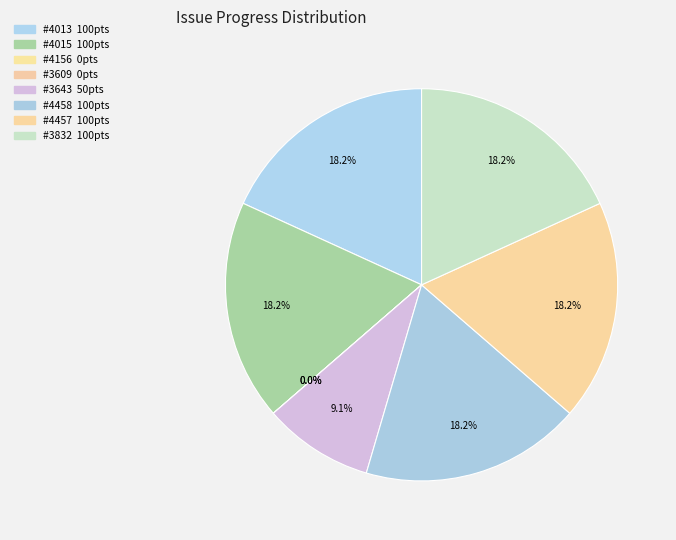

Which category has the smallest portion of the pie?

4156 (0)